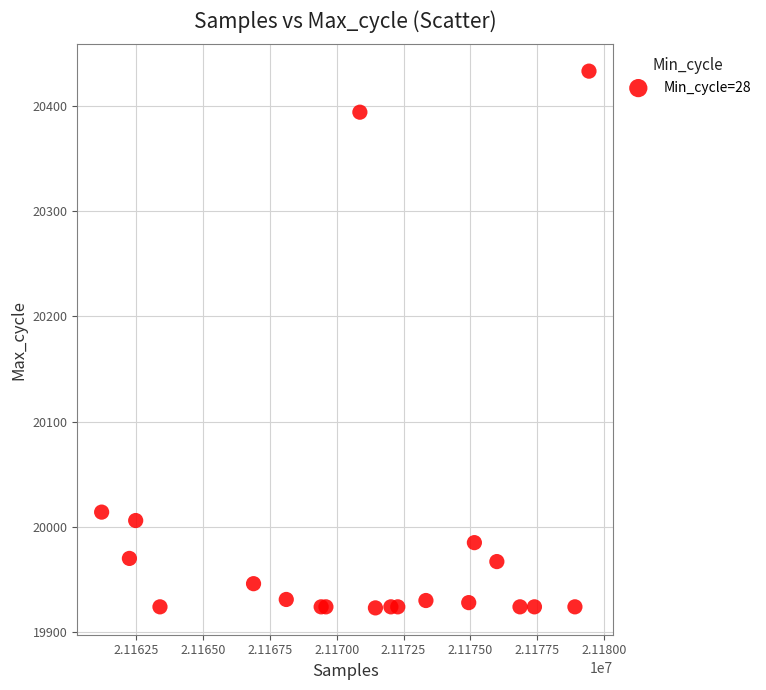

What Y value in the scatter plot is closest to 20178?

20014